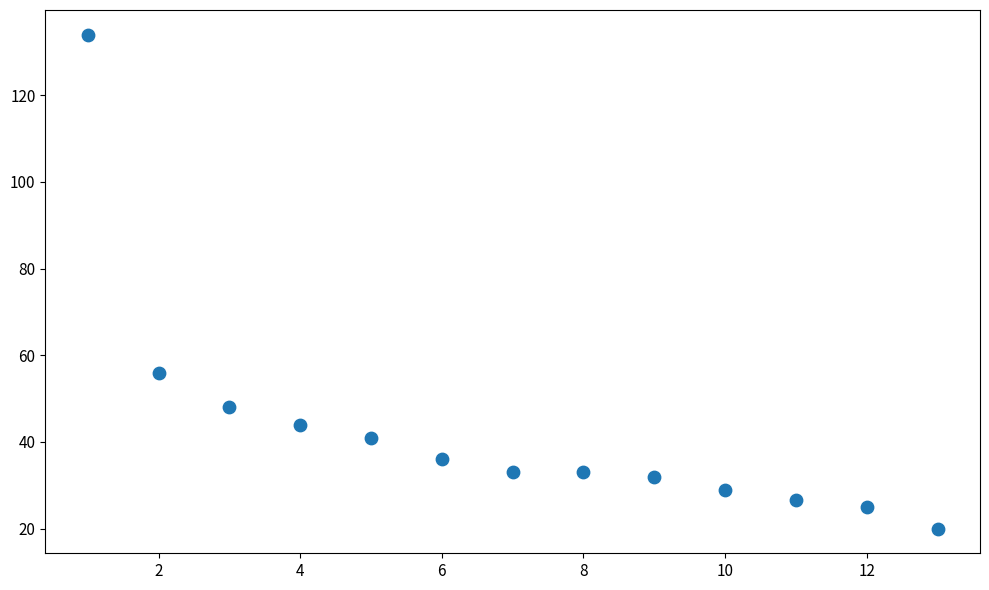

What is the range of X values (max minus min)?

12.0